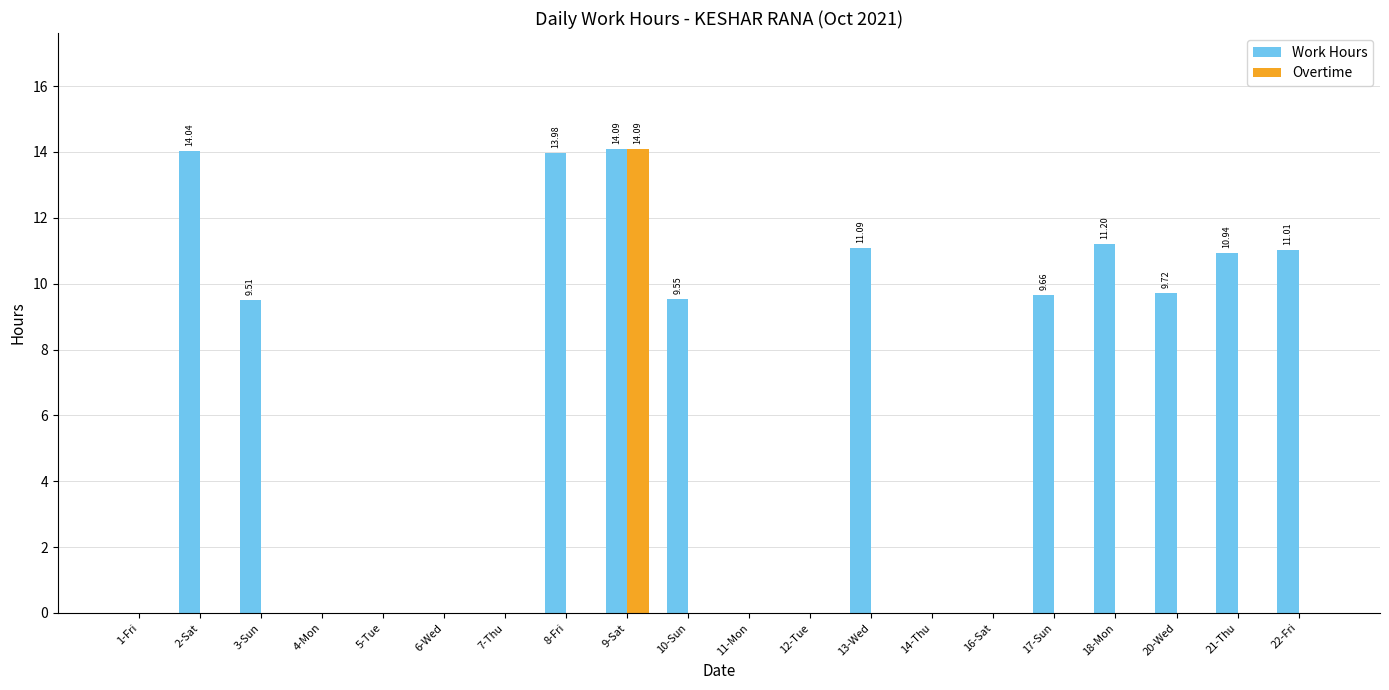

Are the bars grouped side by side (vs. stacked)?

Yes